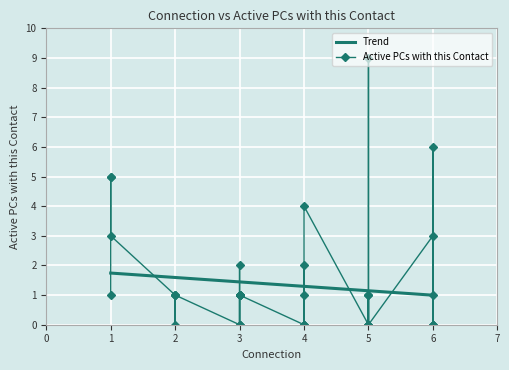

How many interior local peaks (higher than both neighbors) does the data have?

9